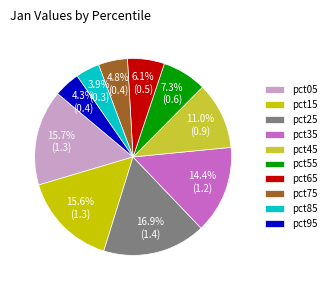

Do pct95 and pct55 together represent more than half of the pie?

No